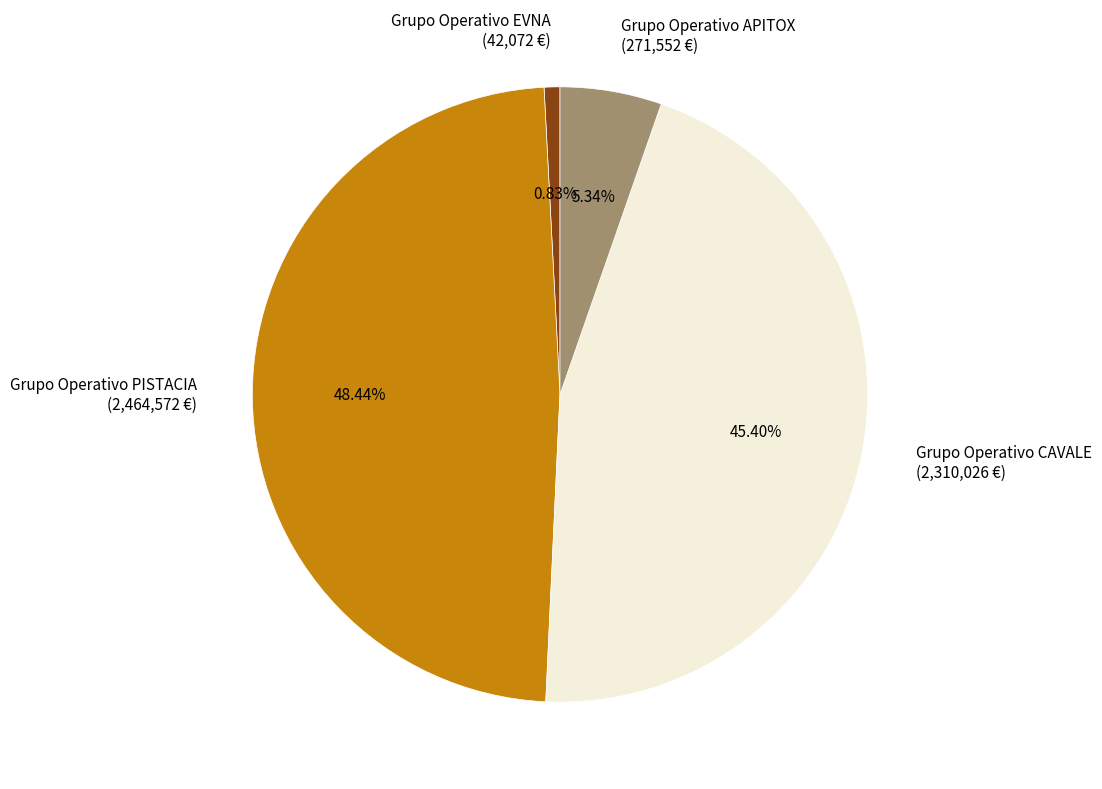

Which has a higher value, Grupo Operativo EVNA (42,072 €) or Grupo Operativo APITOX (271,552 €)?

Grupo Operativo APITOX (271,552 €)